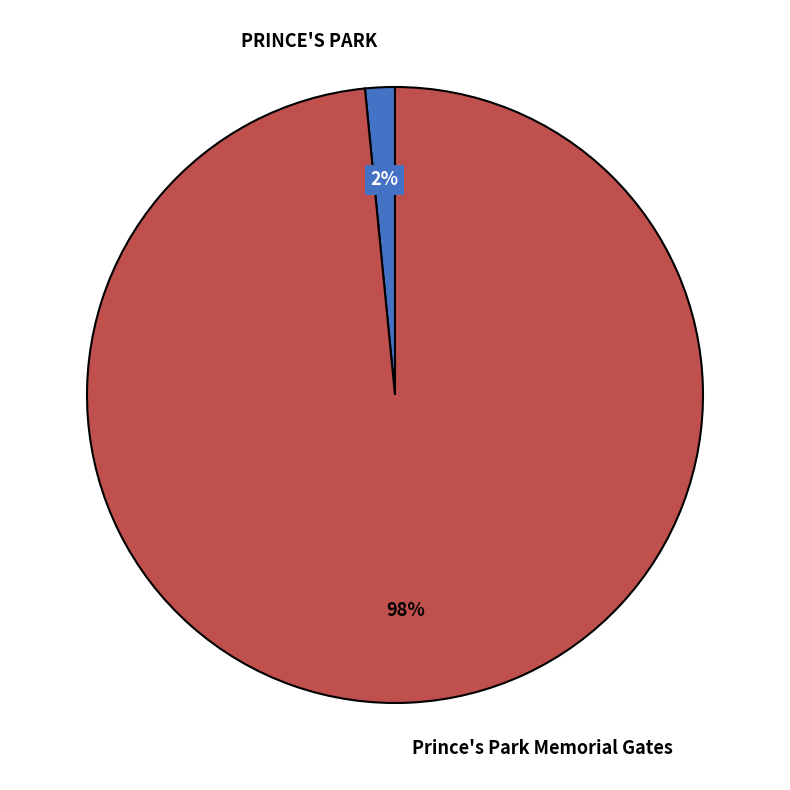

To the nearest percent, what portion does Prince's Park Memorial Gates represent?

98%